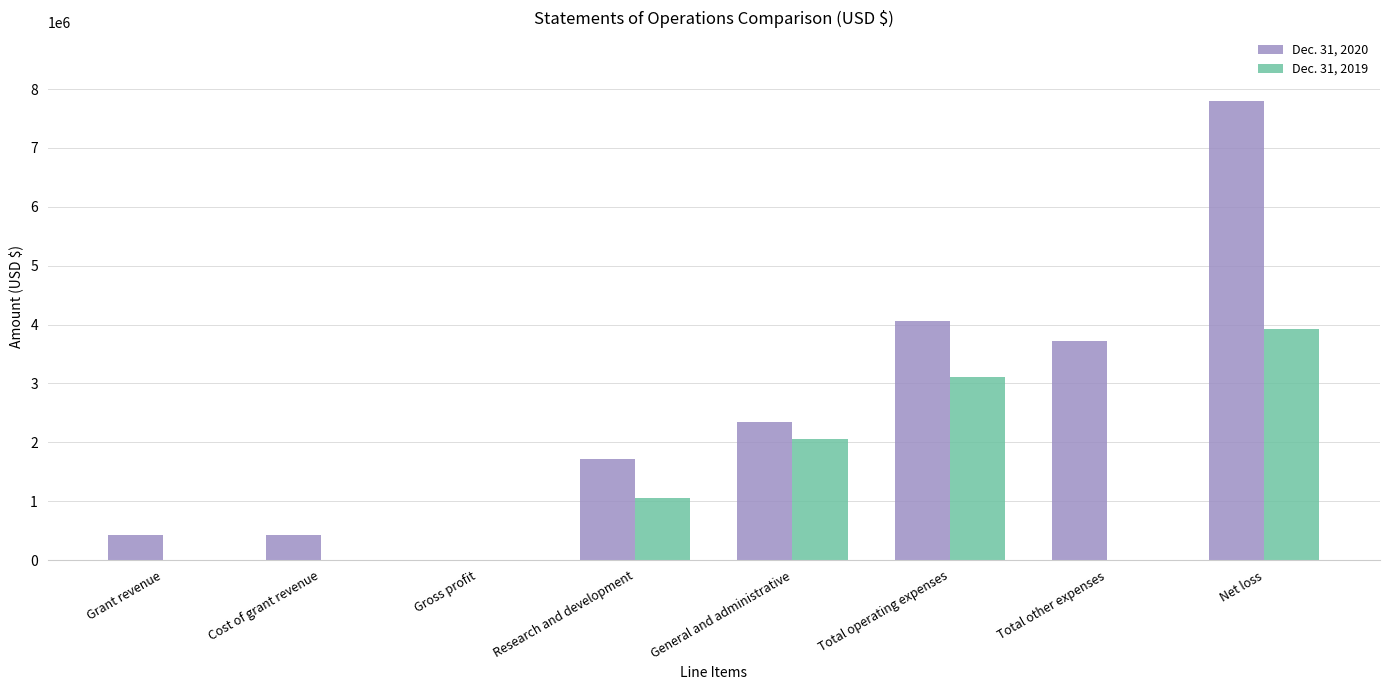

Which series has the largest range (max minus min)?

Dec. 31, 2020